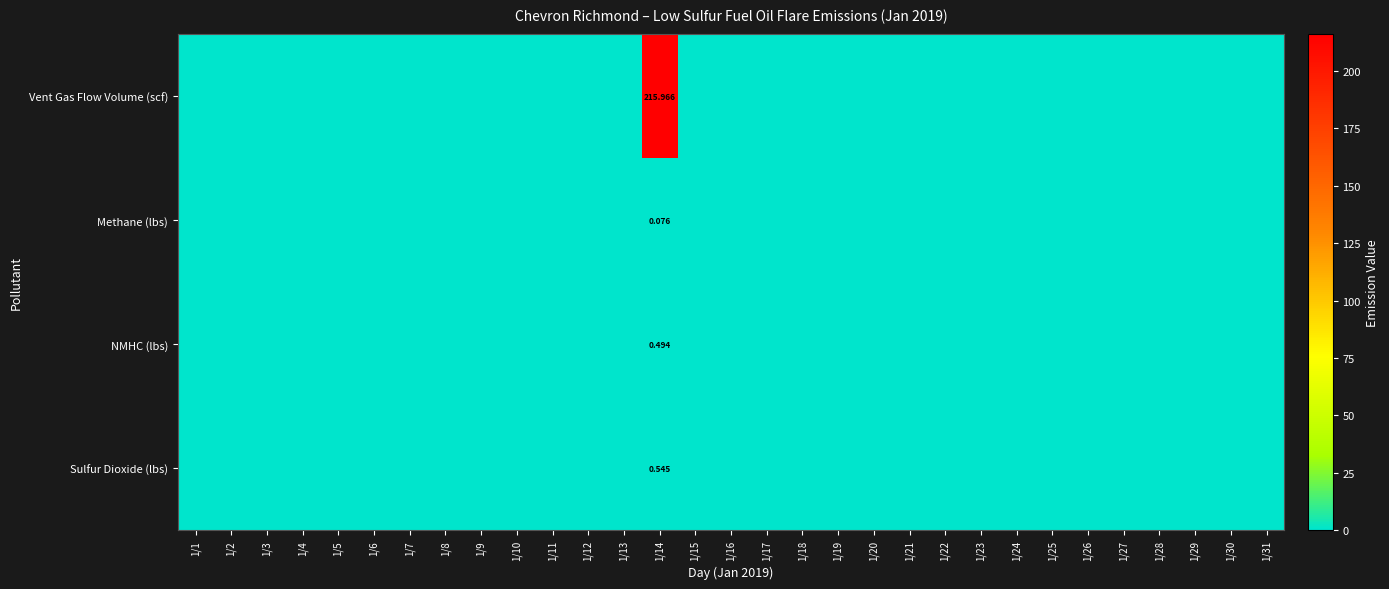

The Sulfur Dioxide (lbs) series shows 0.0 at 1/31. True or false?

True